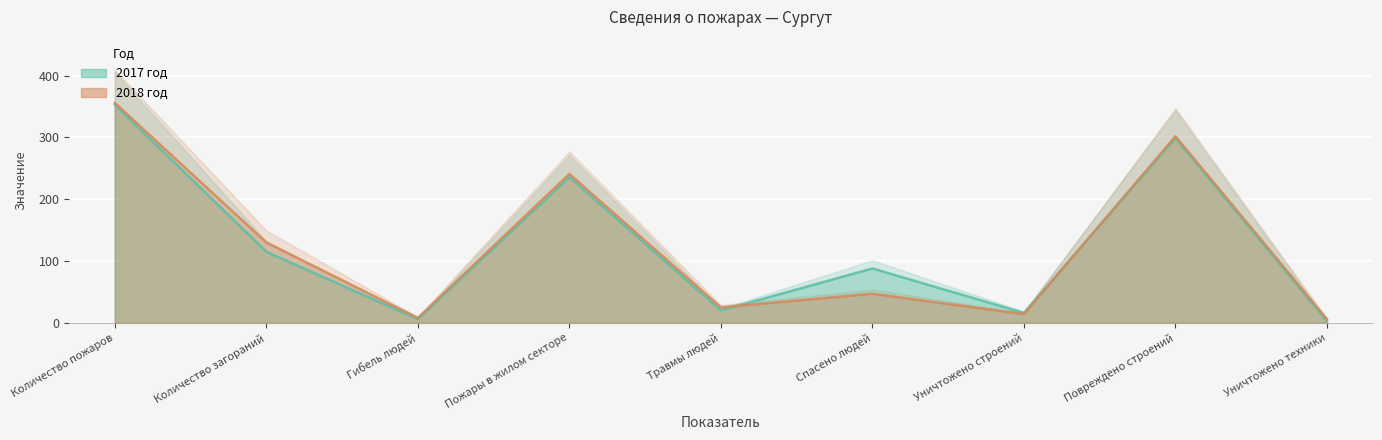

Where do 2018 год and 2017 год first cross each other?

Травмы людей and Спасено людей